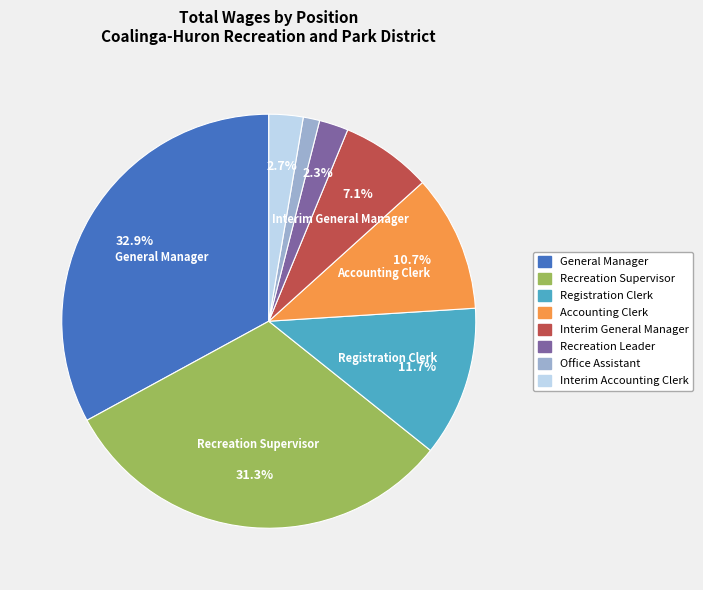

What percentage is the Interim Accounting Clerk slice, to the nearest percent?

3%